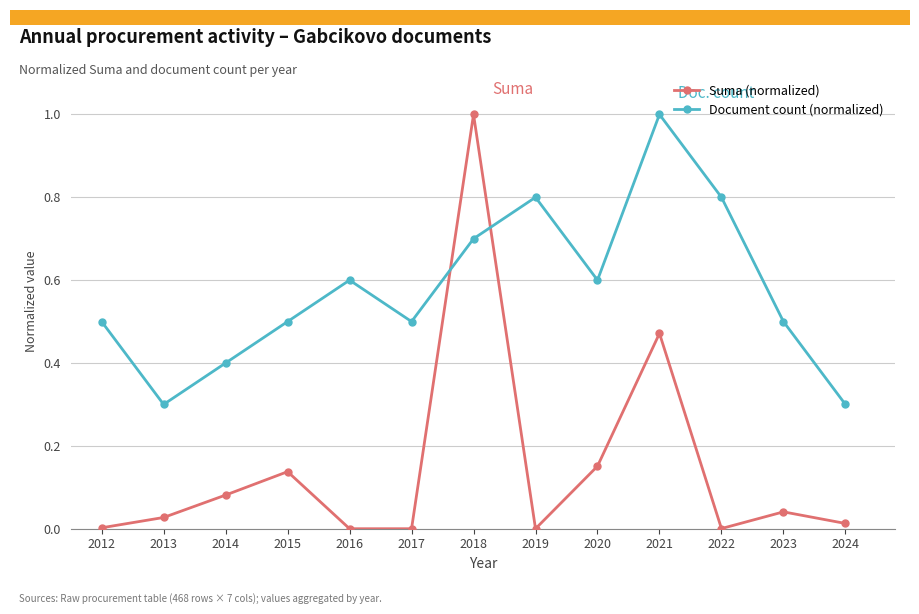

At 2013, list the series in order from largest to smallest.

Document count (normalized), Suma (normalized)